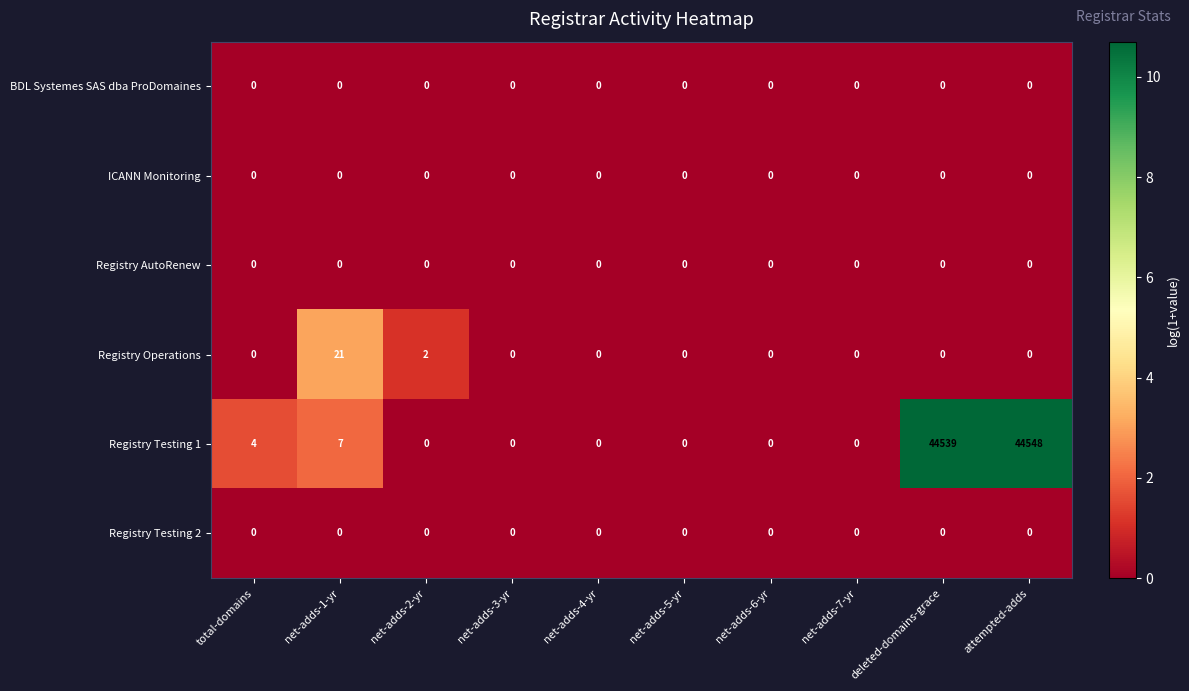

The value of ICANN Monitoring at net-adds-3-yr is 0. True or false?

True